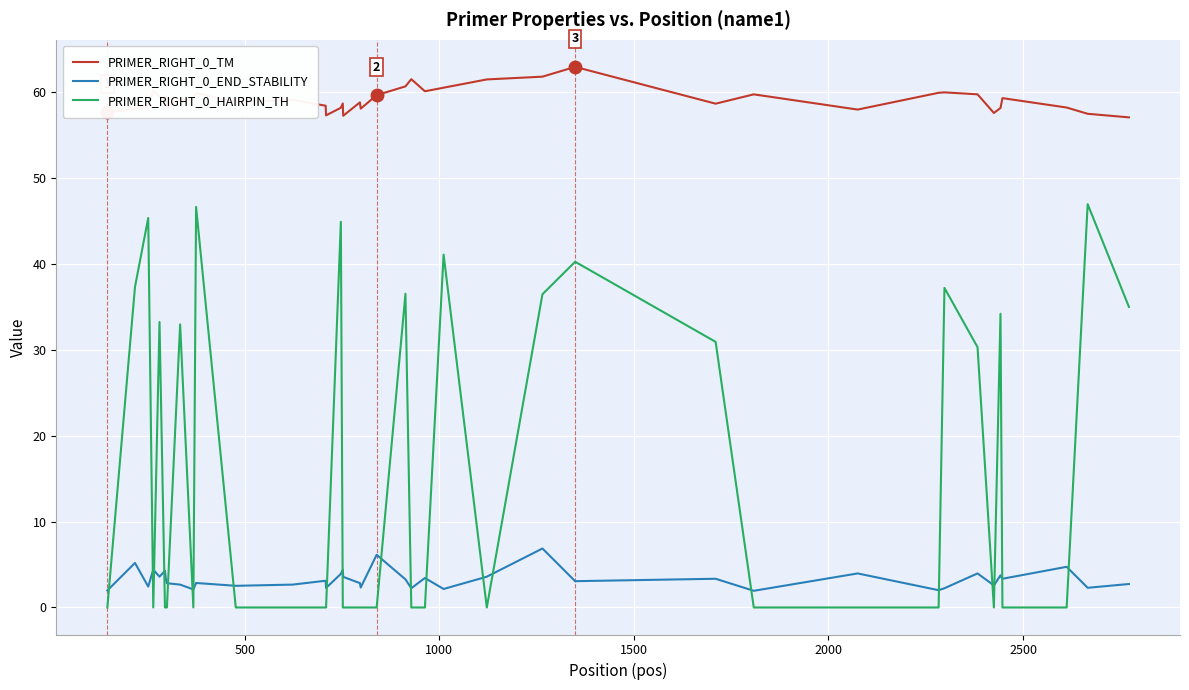

List the series in order of their peak value, highest first.

PRIMER_RIGHT_0_TM, PRIMER_RIGHT_0_HAIRPIN_TH, PRIMER_RIGHT_0_END_STABILITY